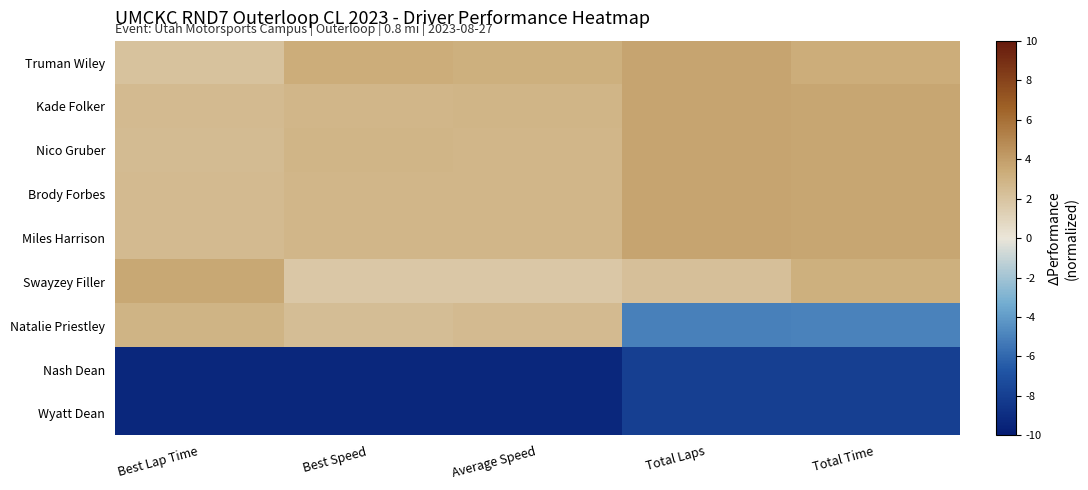

List the series in order of their peak value, lowest first.

Nash Dean, Wyatt Dean, Natalie Priestley, Swayzey Filler, Truman Wiley, Kade Folker, Nico Gruber, Brody Forbes, Miles Harrison